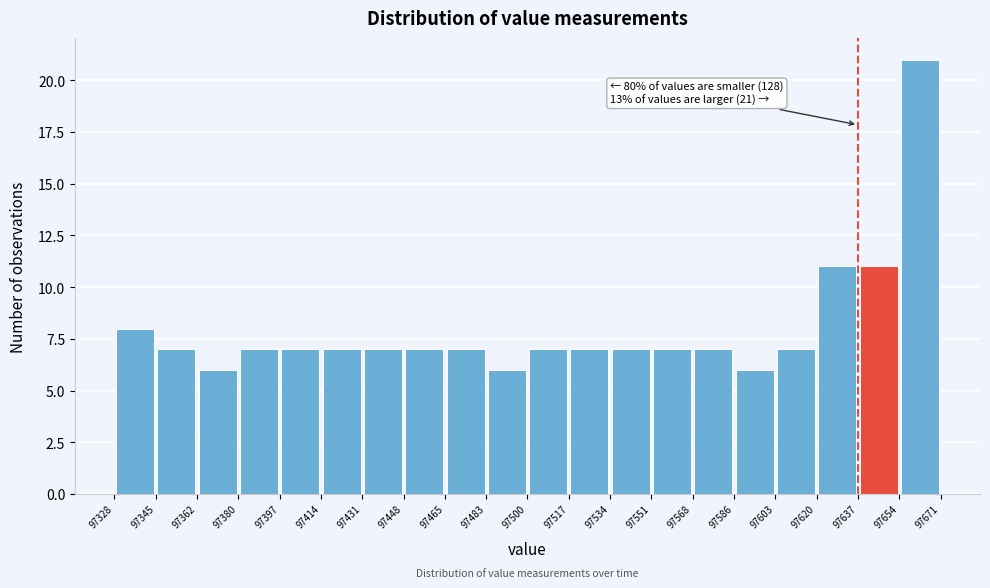

Over which range of the x-axis is the bar tallest?

97654 to 97671